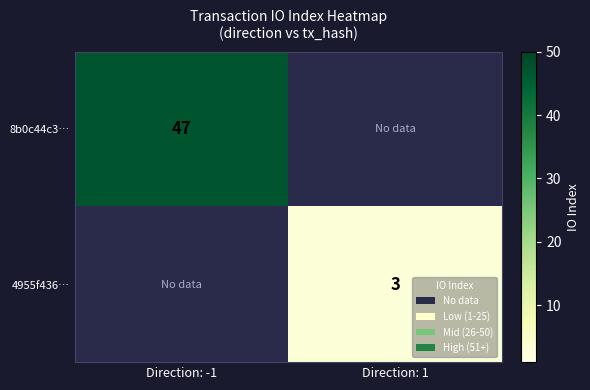

The 8b0c44c3… series shows 73 at Direction: -1. True or false?

False